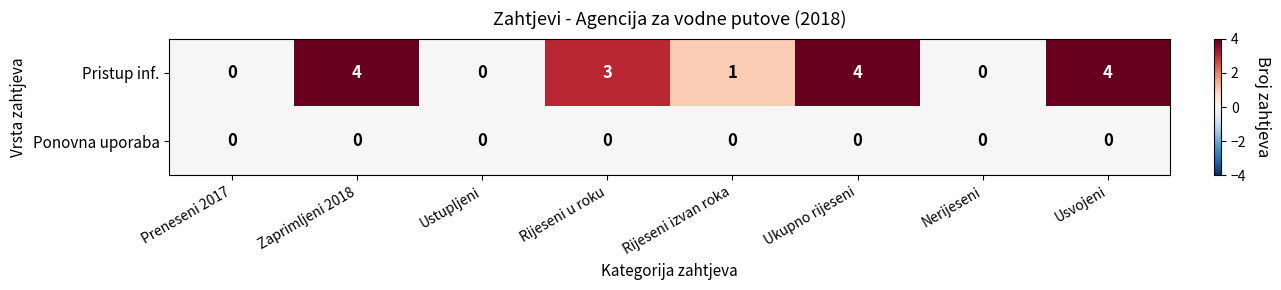

What is the total value across all series at Rijeseni izvan roka?

1